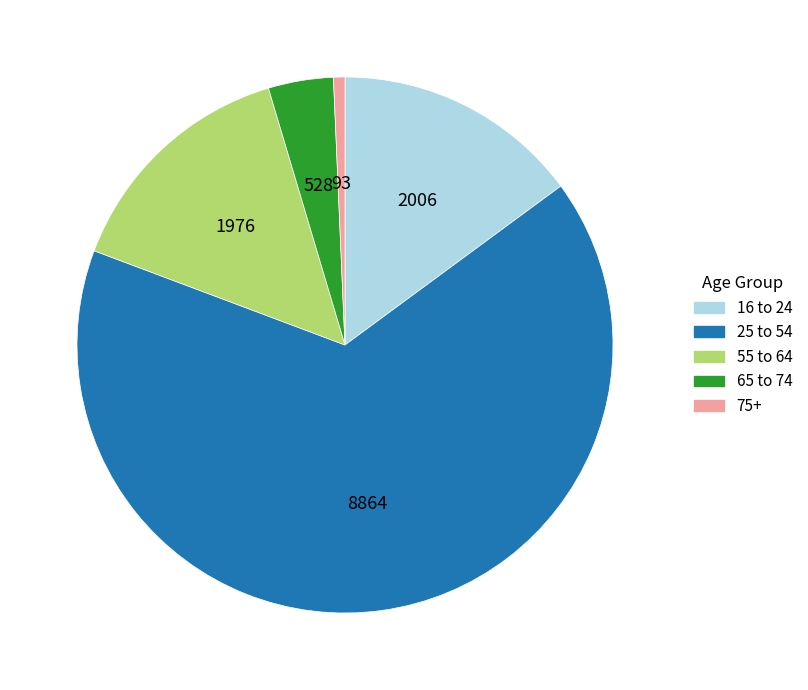

Count the number of slices in the pie.

5